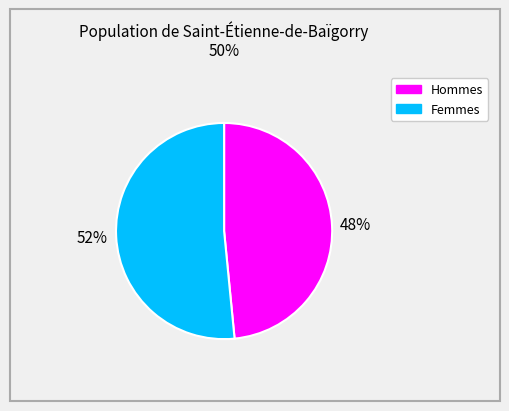

Which slice is the largest?

Femmes